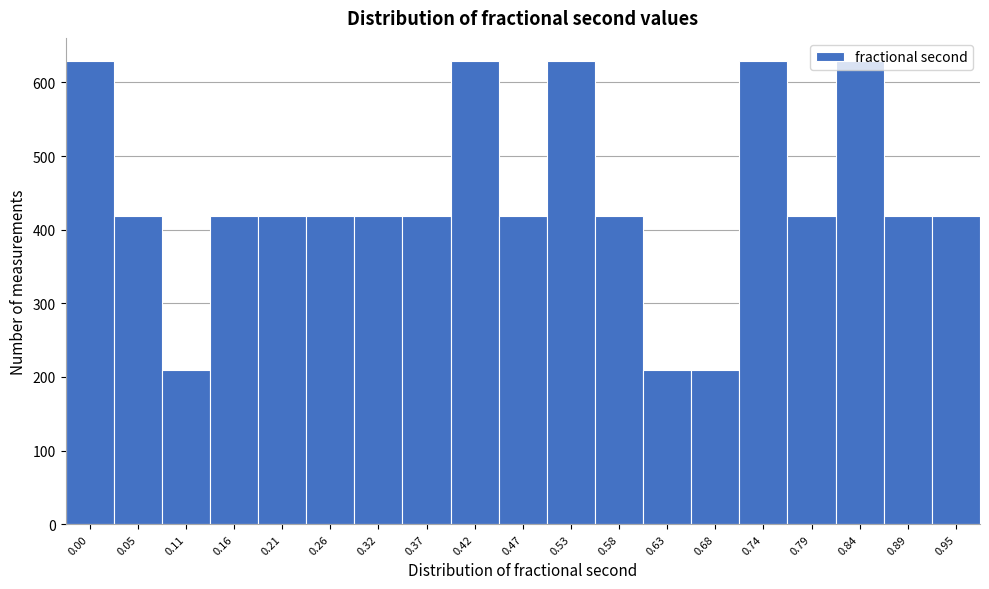

What is the difference between the maximum and minimum values?

419